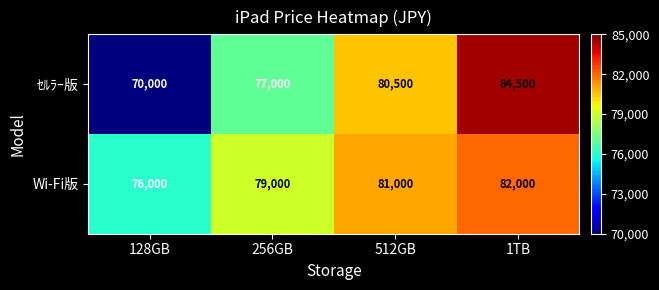

How many data points does each series have?

4